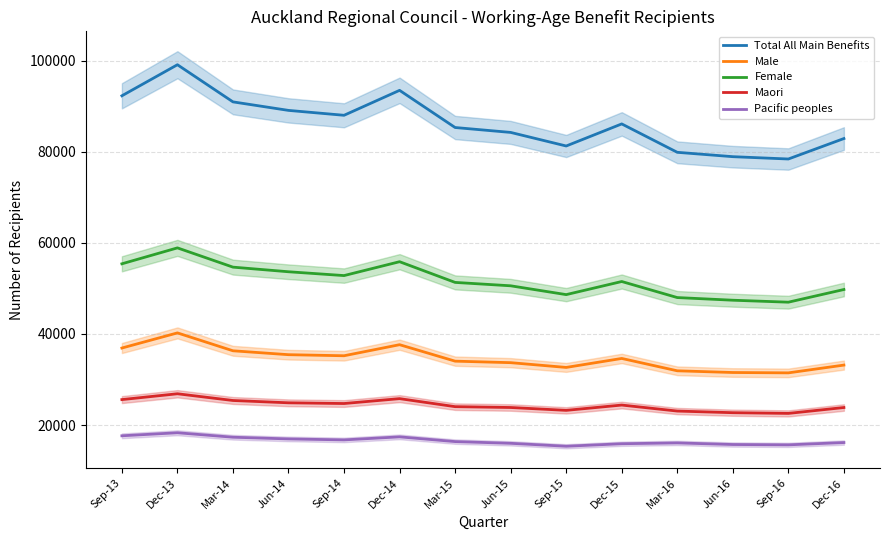

What are all the series names shown in the legend?

Total All Main Benefits, Male, Female, Maori, Pacific peoples